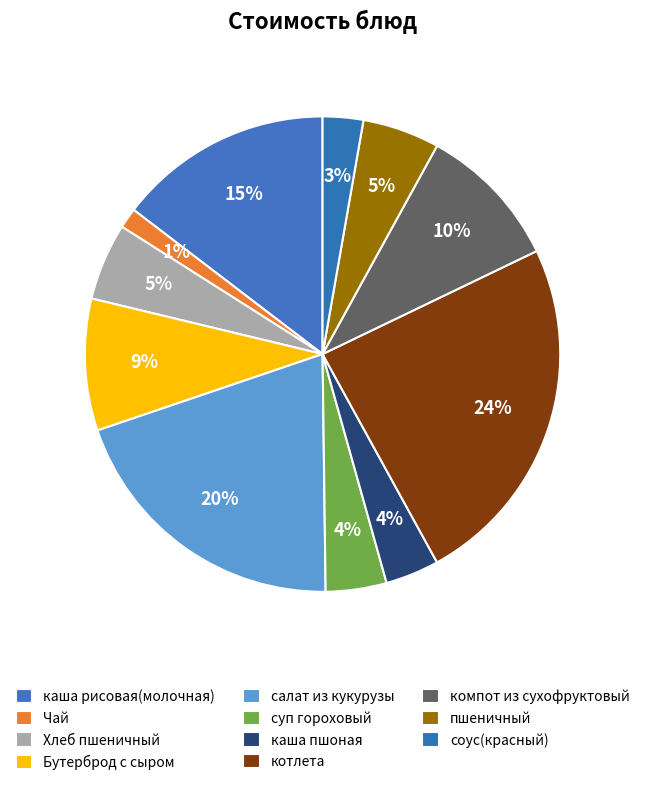

Is there a majority slice in this chart?

No